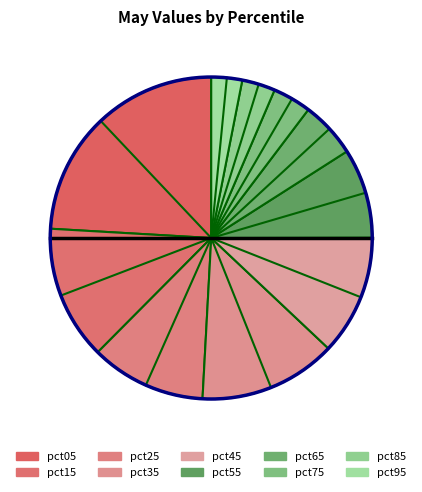

Count the number of slices in the pie.

10